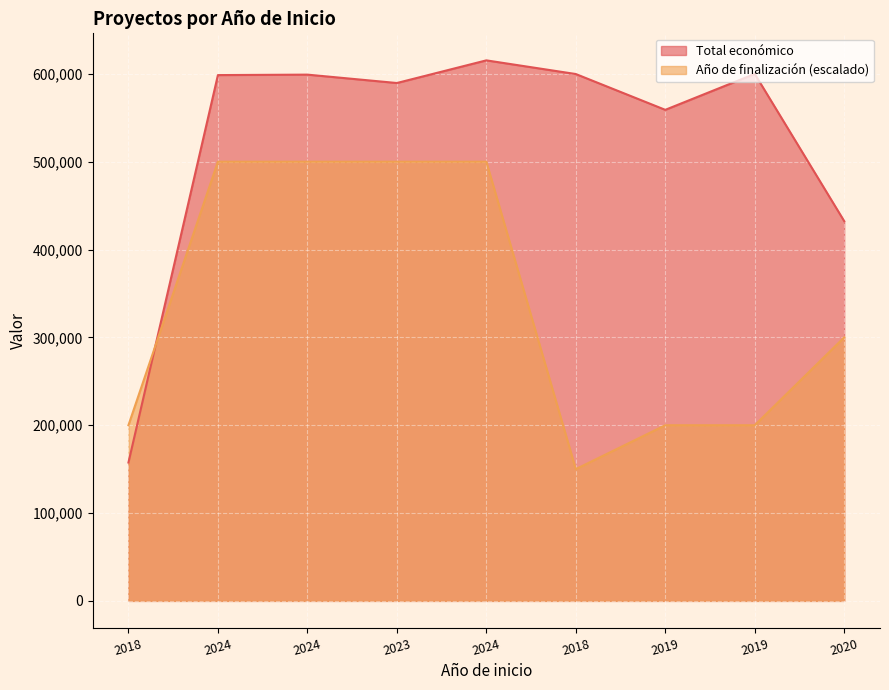

The value of Año de finalización at 2020 is 188020. True or false?

False